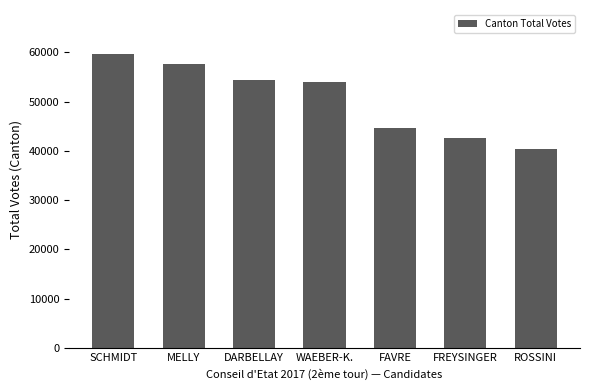

What is the average value?

50446